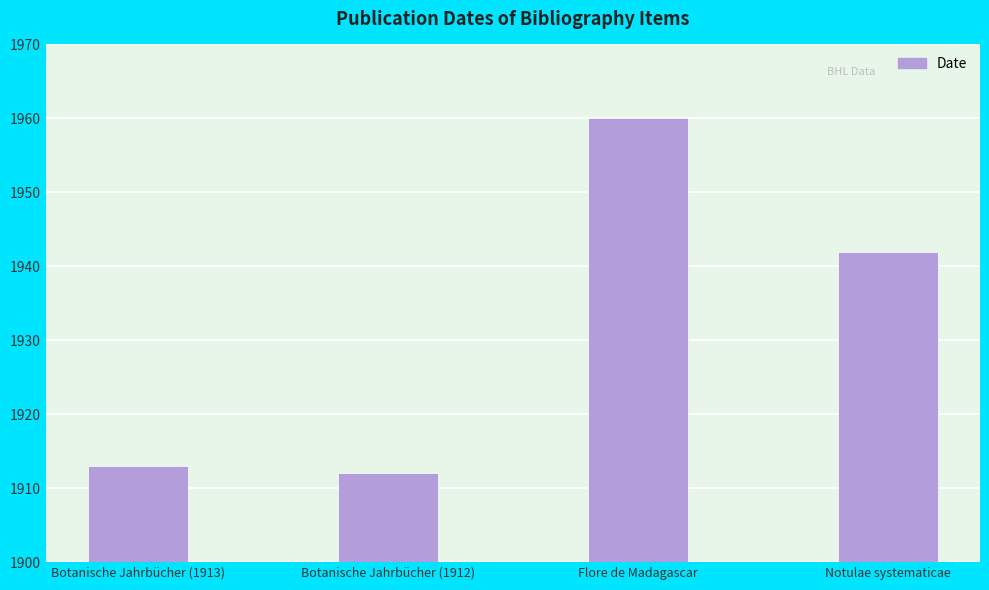

Which has a higher value, Botanische Jahrbücher (1912) or Notulae systematicae?

Notulae systematicae